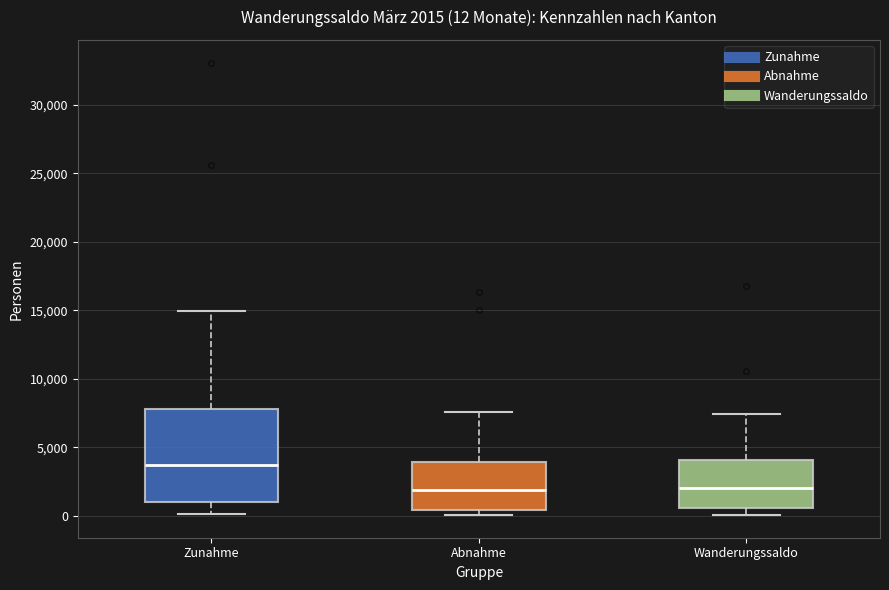

Which box is the tallest, from its lower edge to its upper edge?

Zunahme